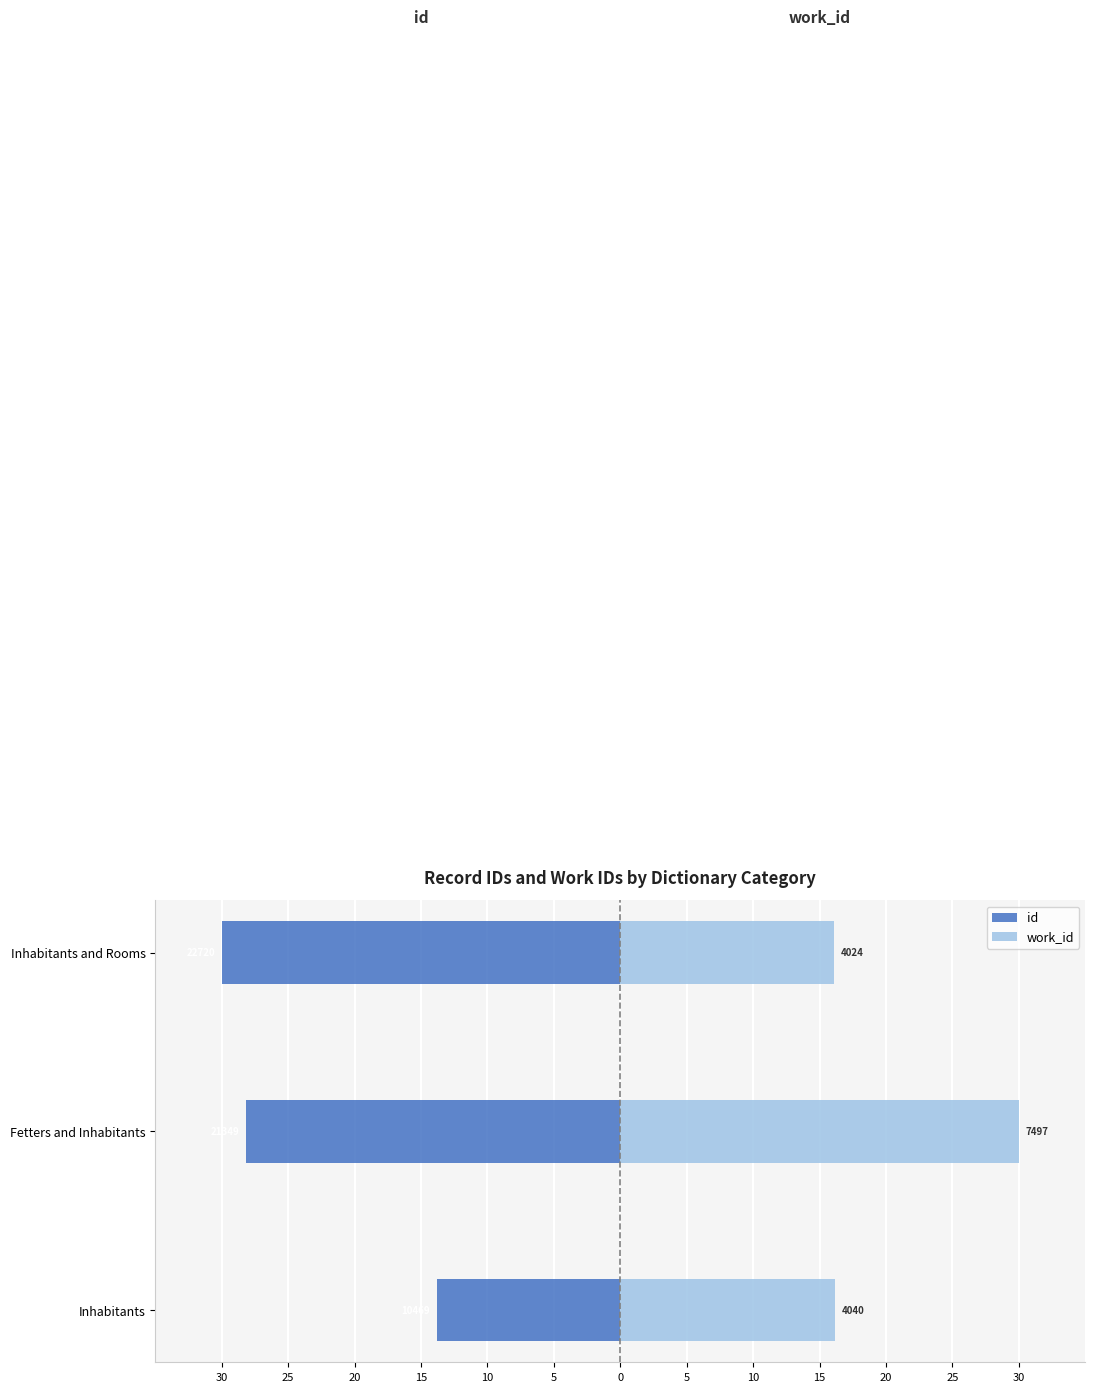

What is the average value of the id series?

-24.0